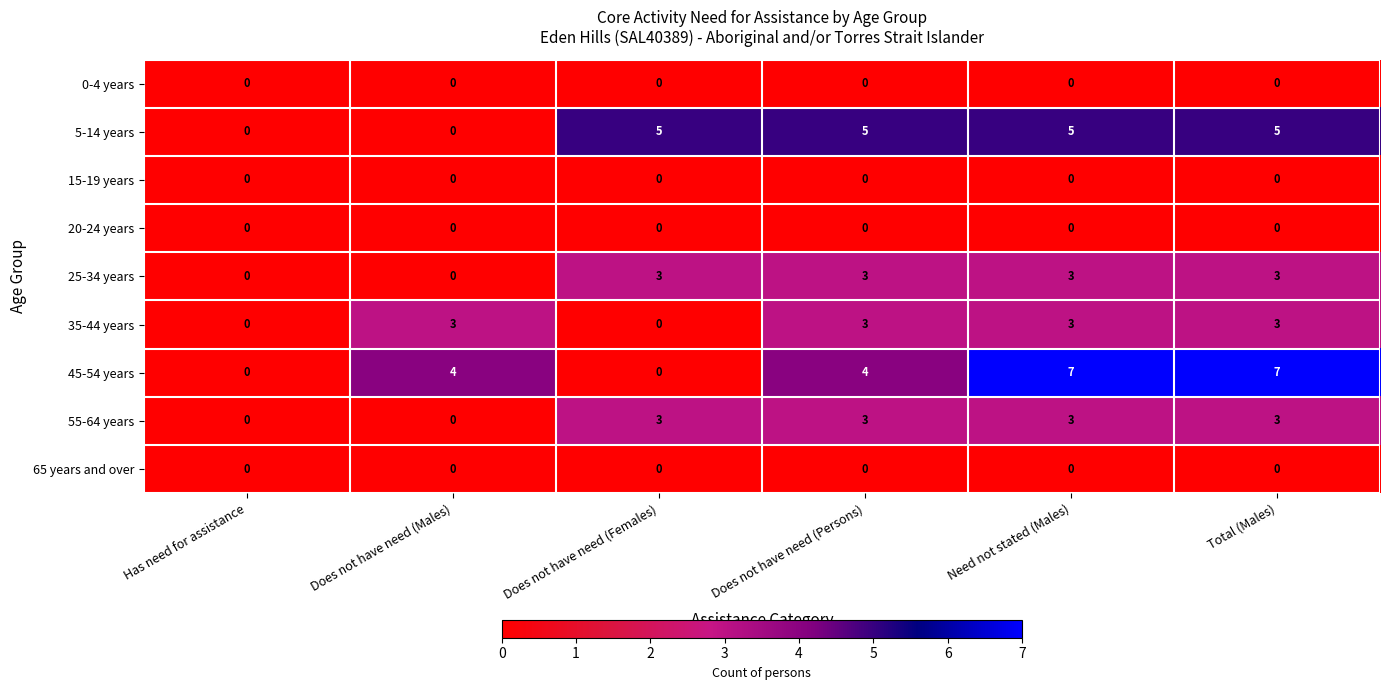

What is the total value across all series at Need not stated (Males)?

21